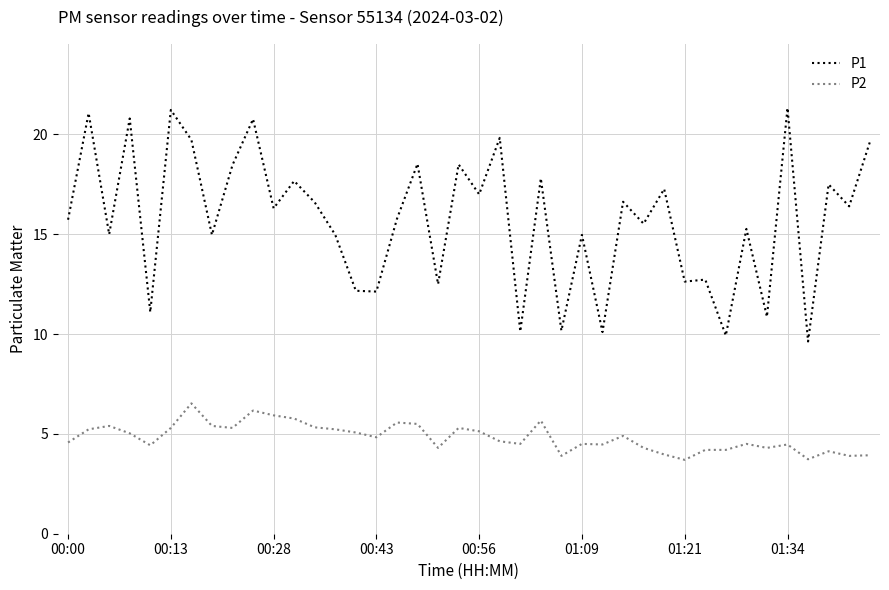

What is the lowest value of the P2 series?

3.7